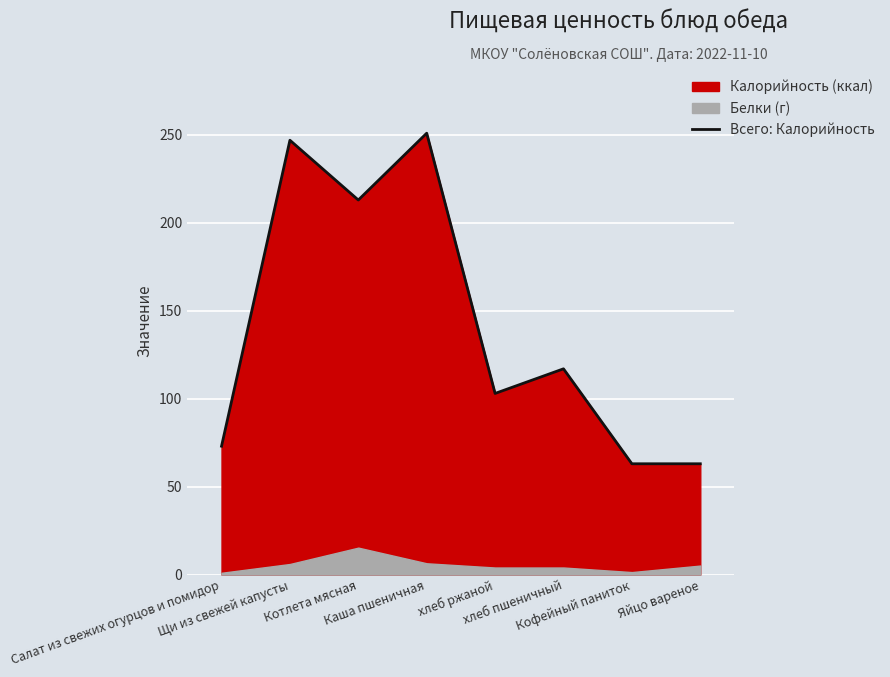

What is the difference between the maximum and minimum values?

188